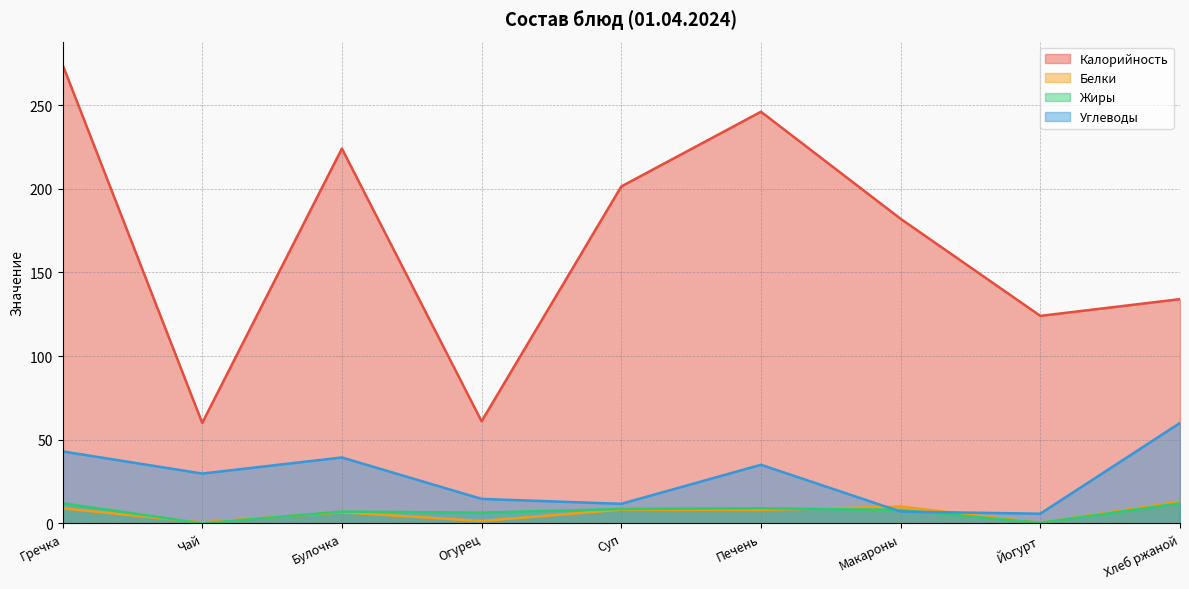

True or false: Углеводы and Калорийность cross at least once.

False